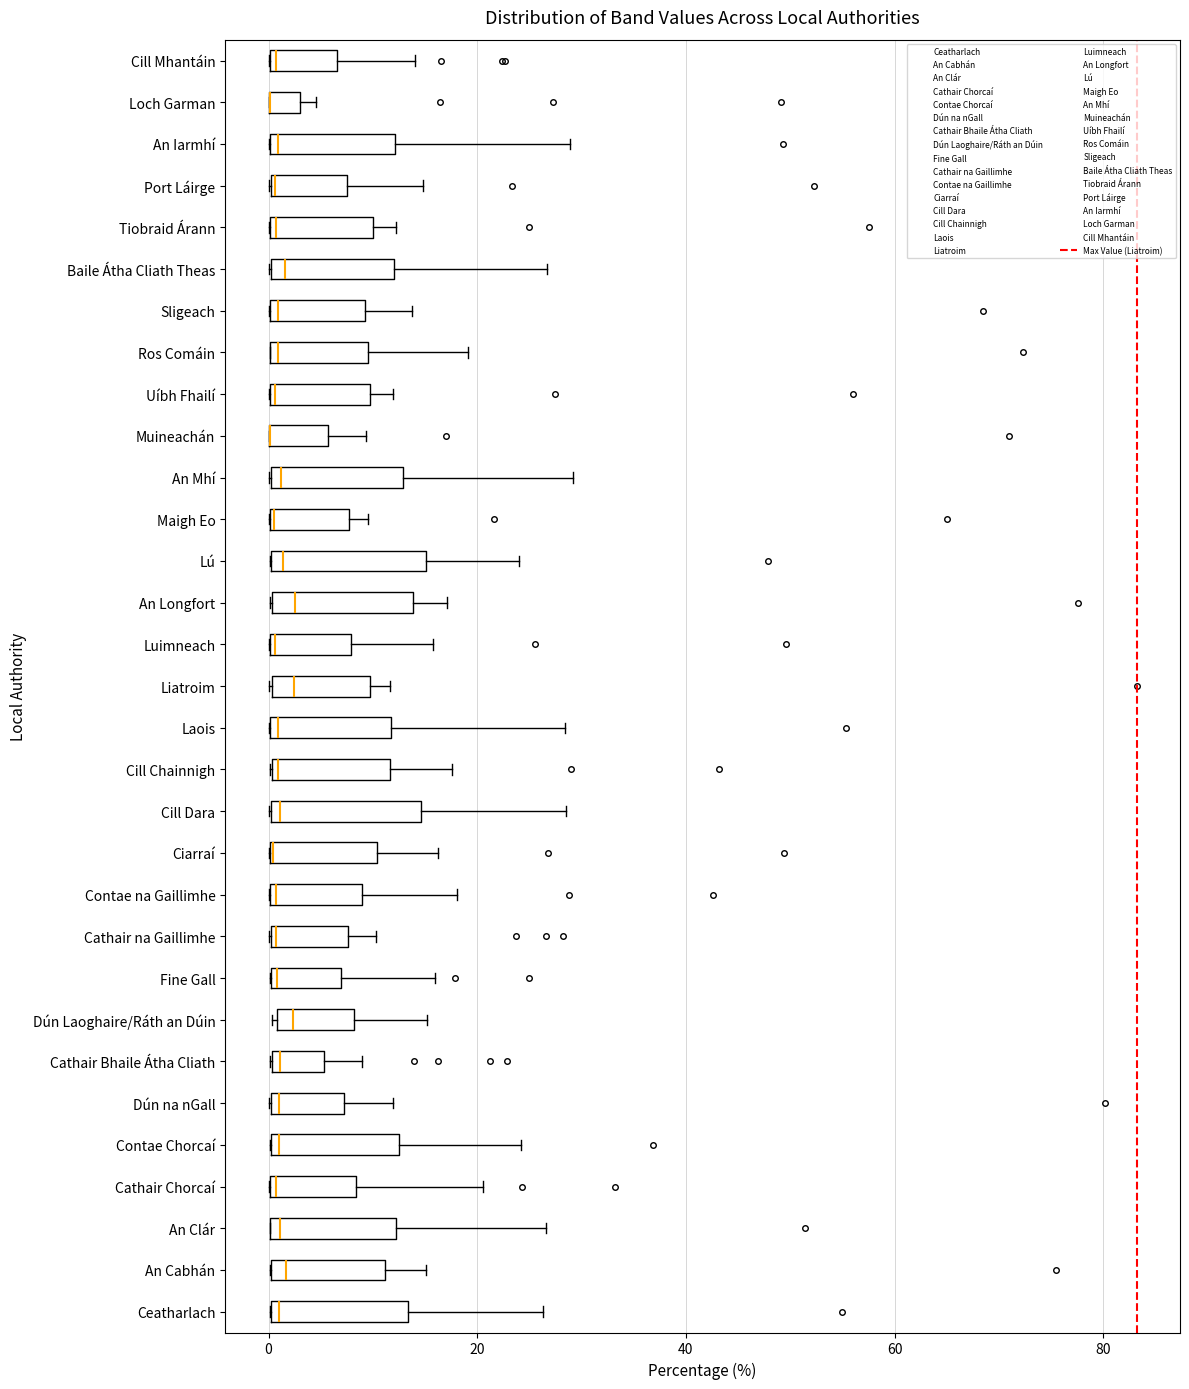

Reading bottom to top, read every box against the x-axis: the position of its median line, the range the box covers, and the ends of its whiskers. The values are not printed on the chart, so give them approximately, as read against the axis.

Ceatharlach: median 2, box 0 to 14, whiskers 0 to 26
An Cabhán: median 2, box 0 to 12, whiskers 0 to 16
An Clár: median 2, box 0 to 12, whiskers 0 to 26
Cathair Chorcaí: median 0, box 0 to 8, whiskers 0 to 20
Contae Chorcaí: median 0 (just right of the box's left edge), box 0 to 12, whiskers 0 to 24
Dún na nGall: median 0 (just right of the box's left edge), box 0 to 8, whiskers 0 to 12
Cathair Bhaile Átha Cliath: median 2, box 0 to 6, whiskers 0 to 8
Dún Laoghaire/Ráth an Dúin: median 2, box 0 to 8, whiskers 0 to 16
Fine Gall: median 0, box 0 to 6, whiskers 0 to 16
Cathair na Gaillimhe: median 0, box 0 to 8, whiskers 0 to 10
Contae na Gaillimhe: median 0 (just right of the box's left edge), box 0 to 8, whiskers 0 to 18
Ciarraí: median 0 (drawn on the box's left edge), box 0 to 10, whiskers 0 to 16
Cill Dara: median 2, box 0 to 14, whiskers 0 to 28
Cill Chainnigh: median 0, box 0 to 12, whiskers 0 to 18
Laois: median 0 (just right of the box's left edge), box 0 to 12, whiskers 0 to 28
Liatroim: median 2, box 0 to 10, whiskers 0 to 12
Luimneach: median 0, box 0 to 8, whiskers 0 to 16
An Longfort: median 2, box 0 to 14, whiskers 0 to 18
Lú: median 2, box 0 to 16, whiskers 0 to 24
Maigh Eo: median 0, box 0 to 8, whiskers 0 to 10
An Mhí: median 2, box 0 to 12, whiskers 0 to 30
Muineachán: median 0 (drawn on the box's left edge), box 0 to 6, whiskers 0 to 10
Uíbh Fhailí: median 0, box 0 to 10, whiskers 0 to 12
Ros Comáin: median 0 (just right of the box's left edge), box 0 to 10, whiskers 0 to 20
Sligeach: median 0 (just right of the box's left edge), box 0 to 10, whiskers 0 to 14
Baile Átha Cliath Theas: median 2, box 0 to 12, whiskers 0 to 26
Tiobraid Árann: median 0, box 0 to 10, whiskers 0 to 12
Port Láirge: median 0, box 0 to 8, whiskers 0 to 14
An Iarmhí: median 0 (just right of the box's left edge), box 0 to 12, whiskers 0 to 28
Loch Garman: median 0 (drawn on the box's left edge), box 0 to 4, whiskers 0 to 4 (right of the box's right edge)
Cill Mhantáin: median 0, box 0 to 6, whiskers 0 to 14